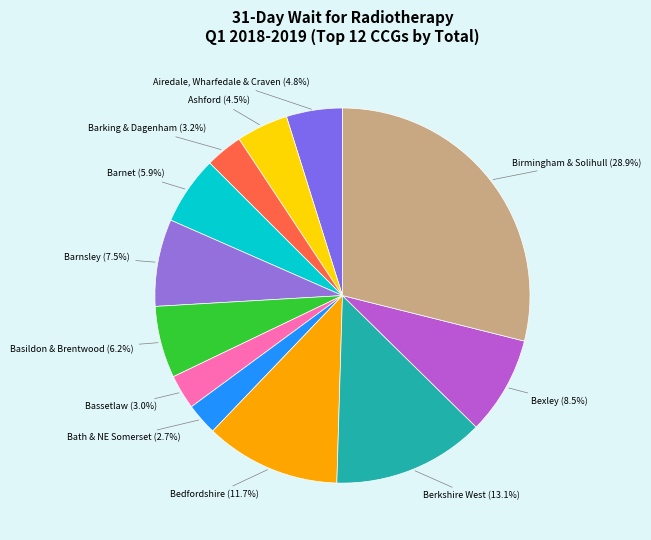

What percentage is NOT represented by Basildon & Brentwood?

93.8%